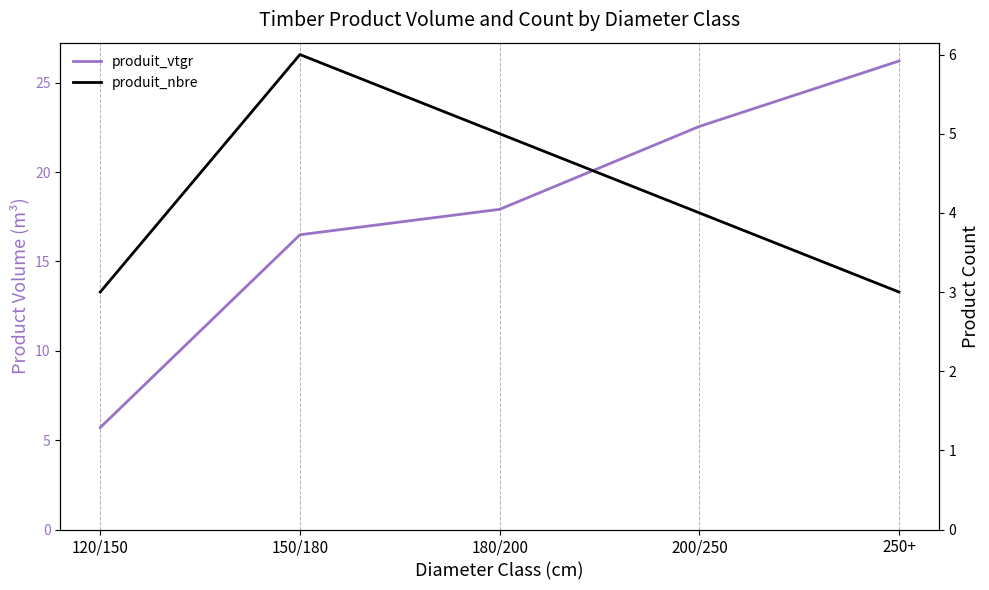

What are all the series names shown in the legend?

produit_vtgr, produit_nbre